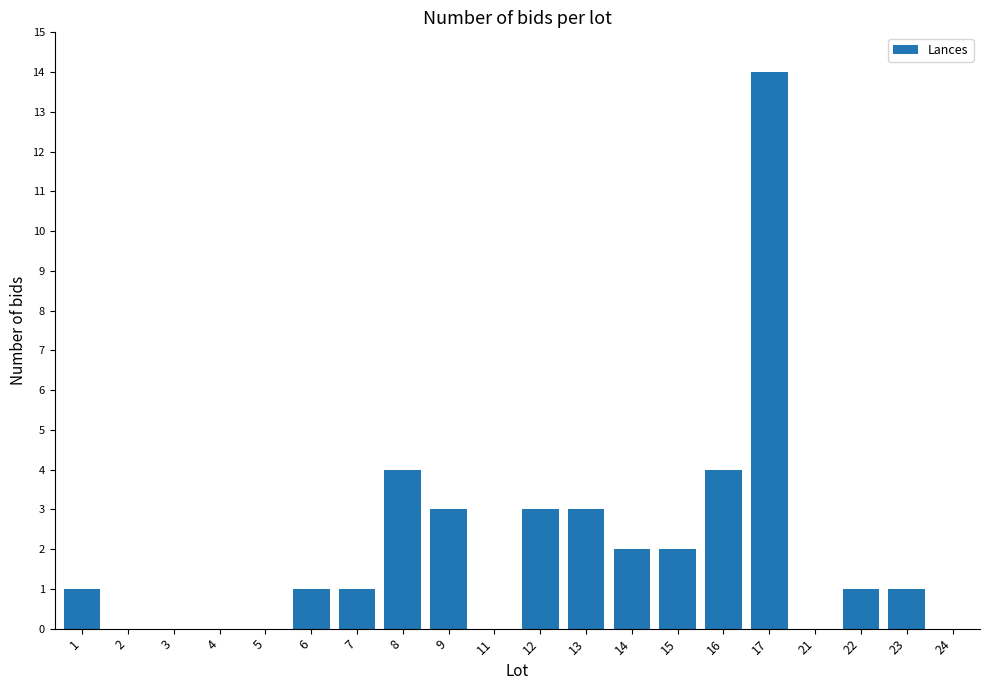

The value at 4 is 8. True or false?

False